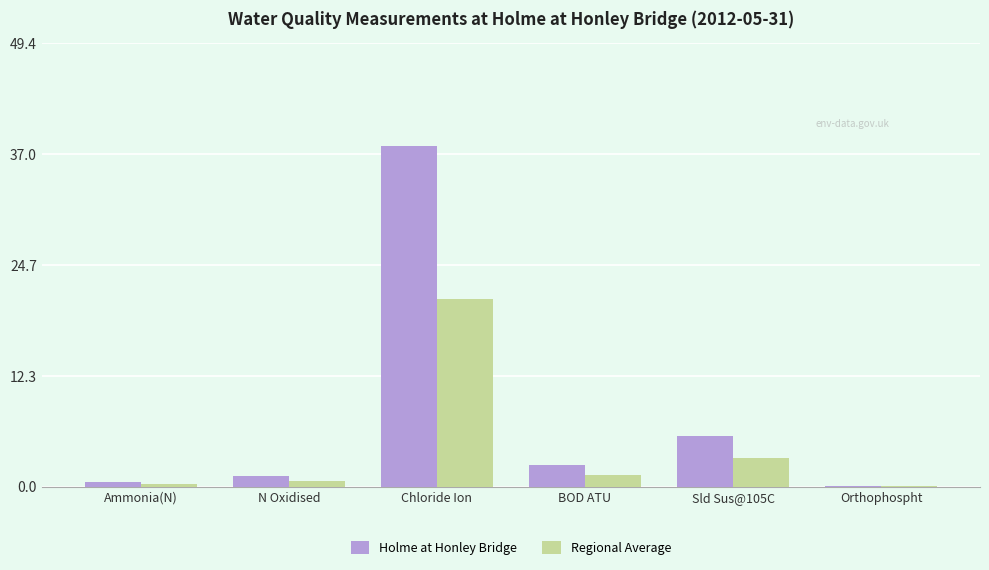

True or false: Holme at Honley Bridge has a value of 10.0 at Sld Sus@105C.

False